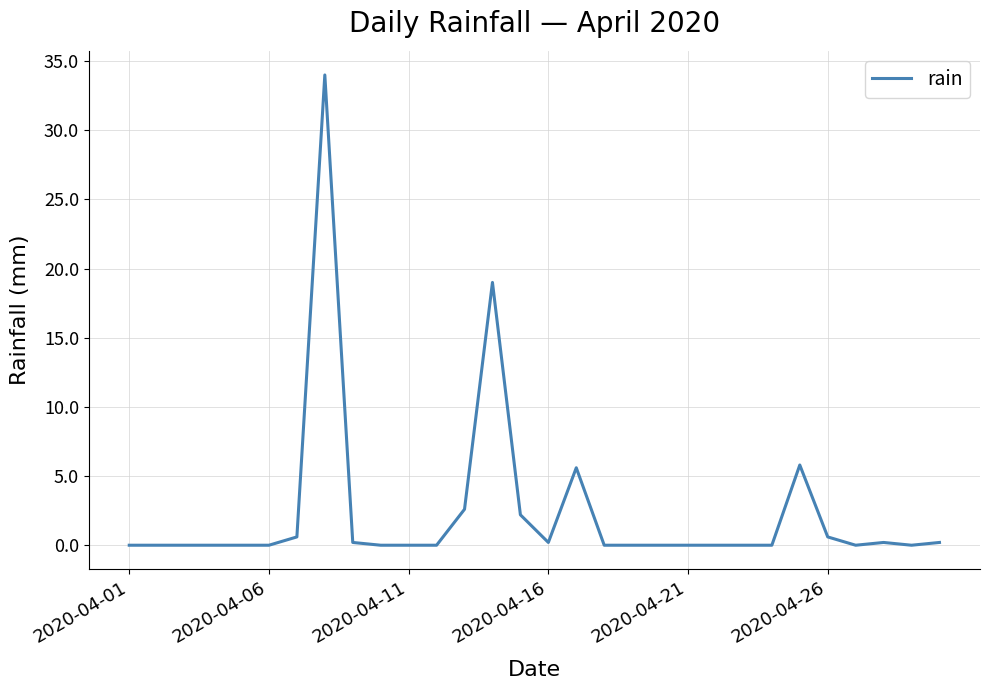

What is the maximum value shown in the chart?

34.0